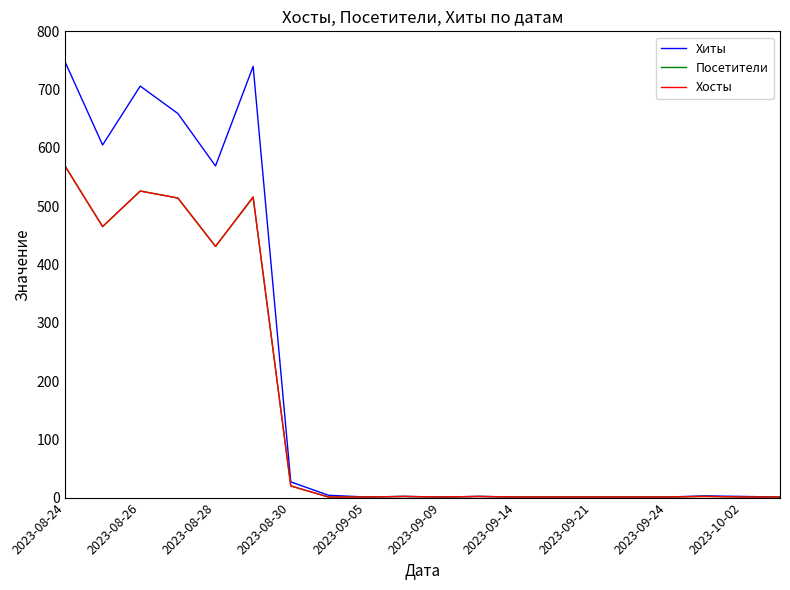

What is the greatest value displayed?

748